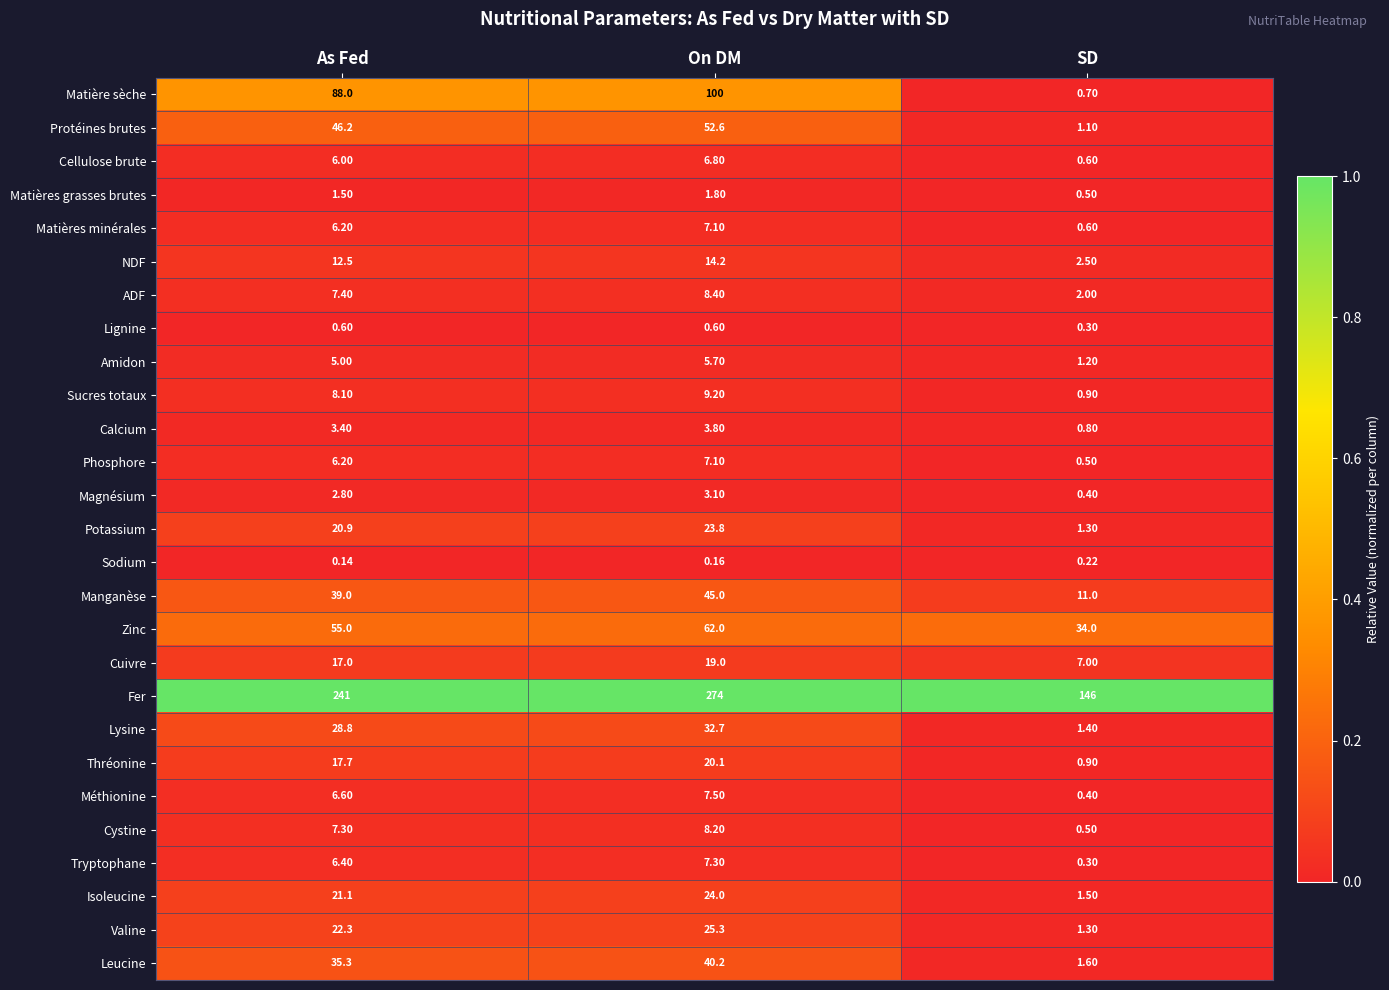

At which label does Magnésium reach its peak?

On DM